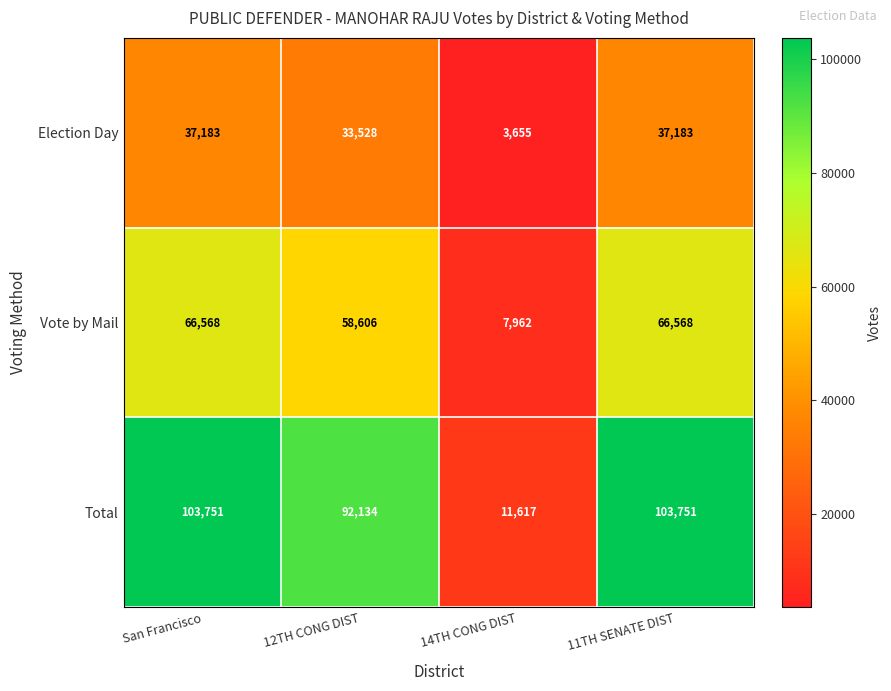

Where is Election Day nearest to the value 20419?

12TH CONG DIST